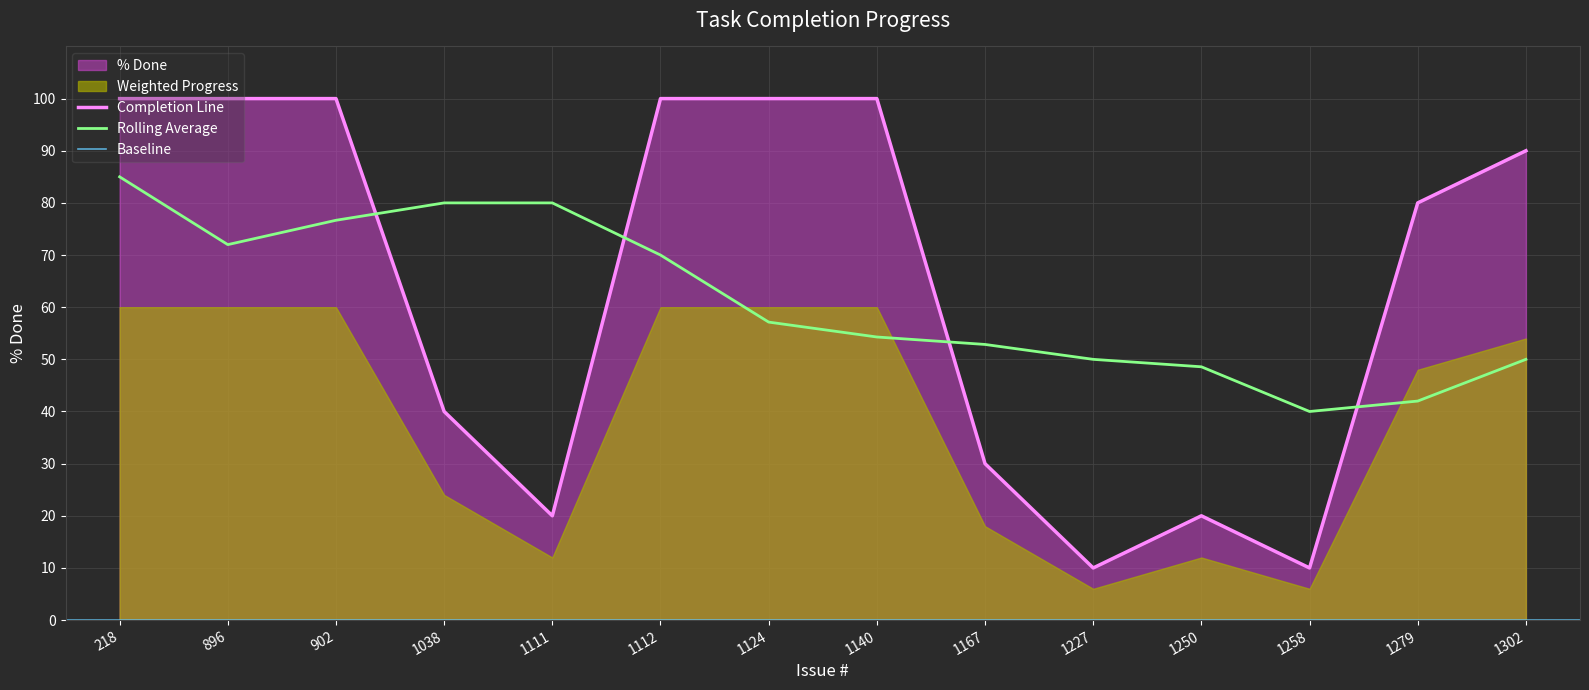

How many points are lower than both their immediate neighbors (excluding endpoints)?

3